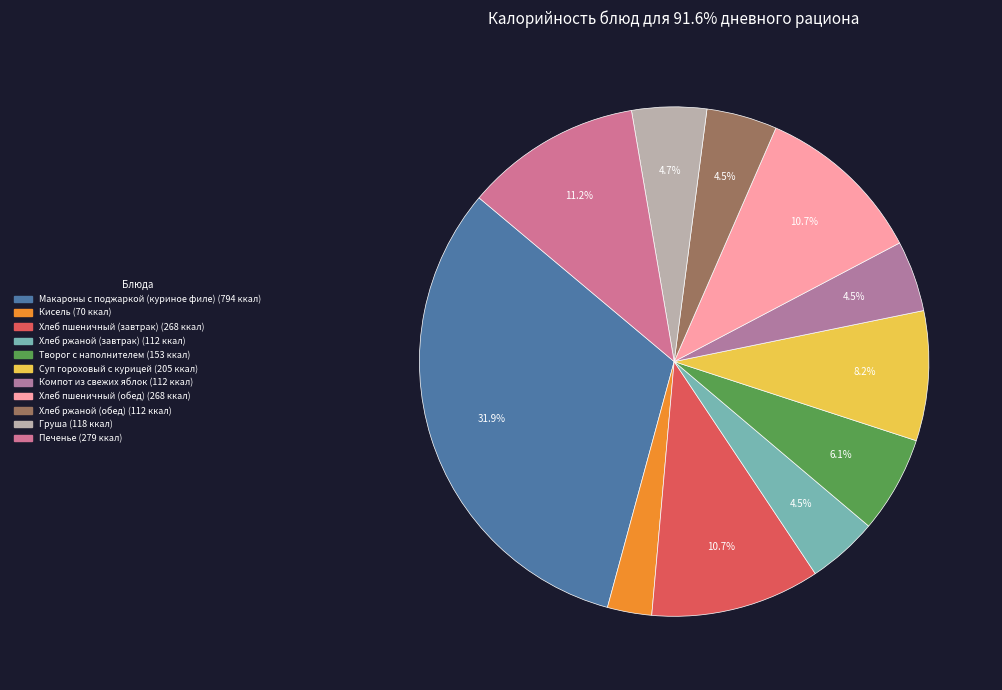

Count the number of slices in the pie.

11